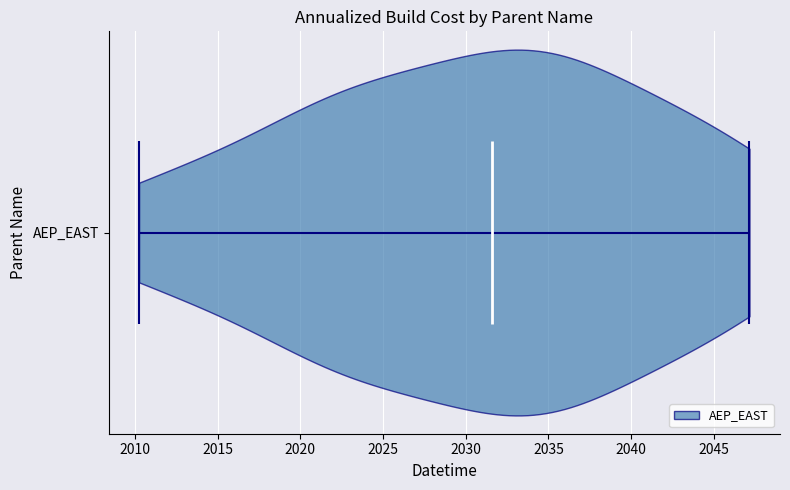

What is the lowest point the violin for AEP_EAST reaches on the x-axis? The values are not printed on the chart, so give them approximately, as read against the axis.

2010.0